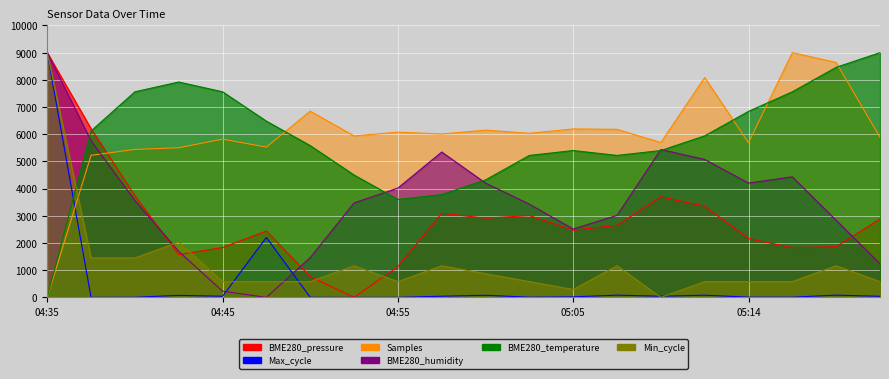

What is the difference between the highest and lowest values at 04:40?

7556.3